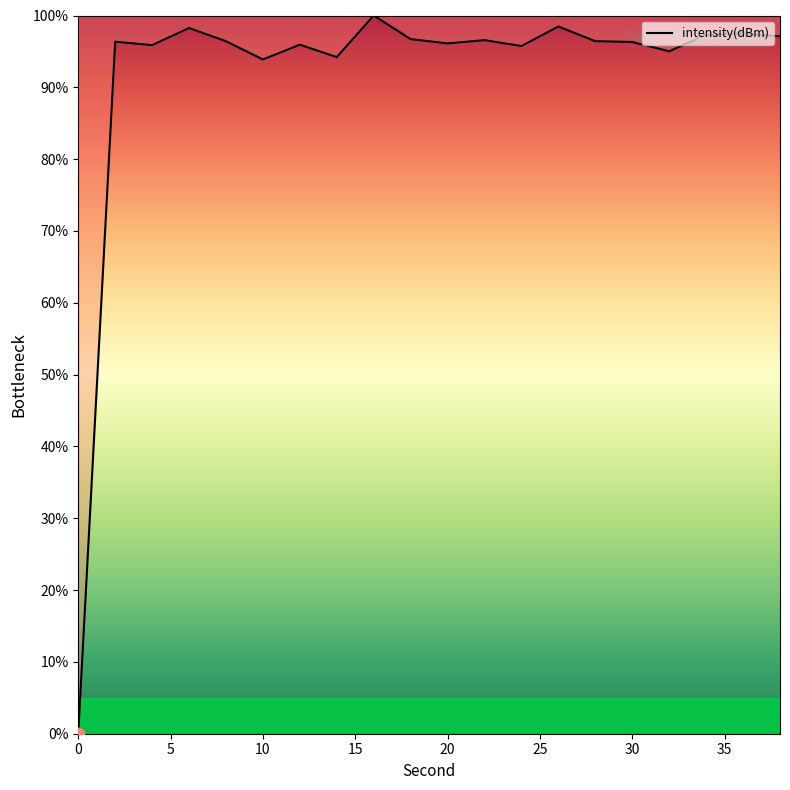

What is the maximum value shown in the chart?

100.0